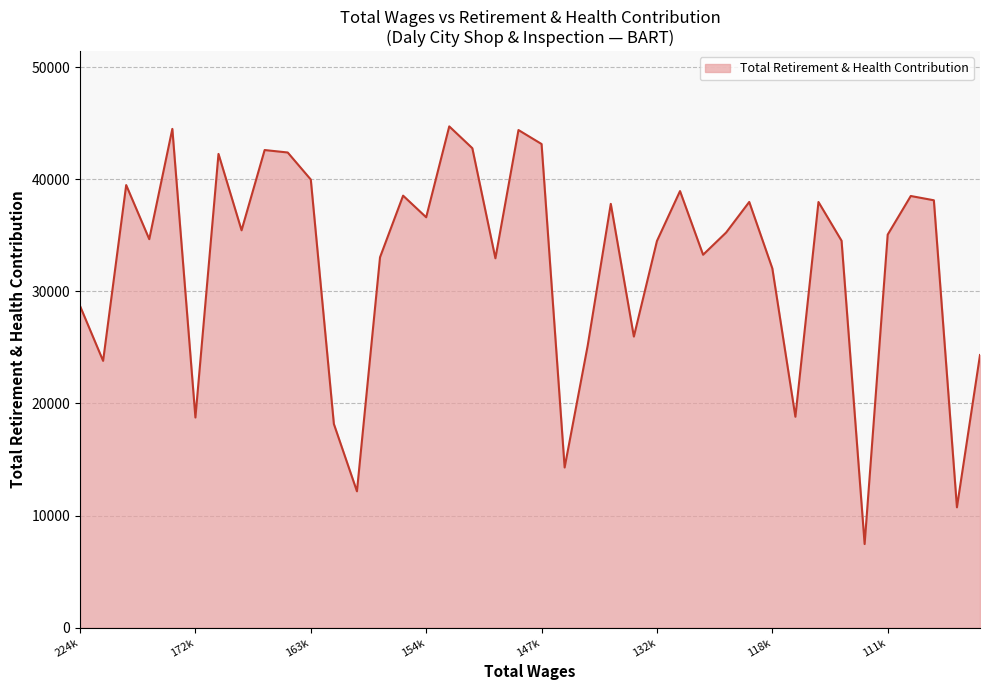

What is the difference between the maximum and minimum values?

37271